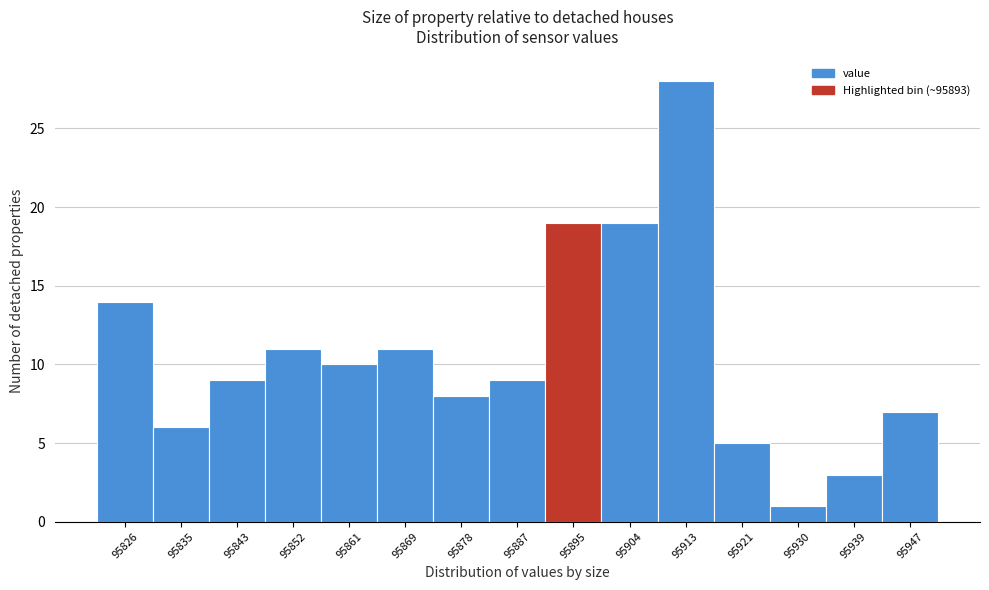

Over which range of the x-axis is the bar tallest?

95909 to 95917